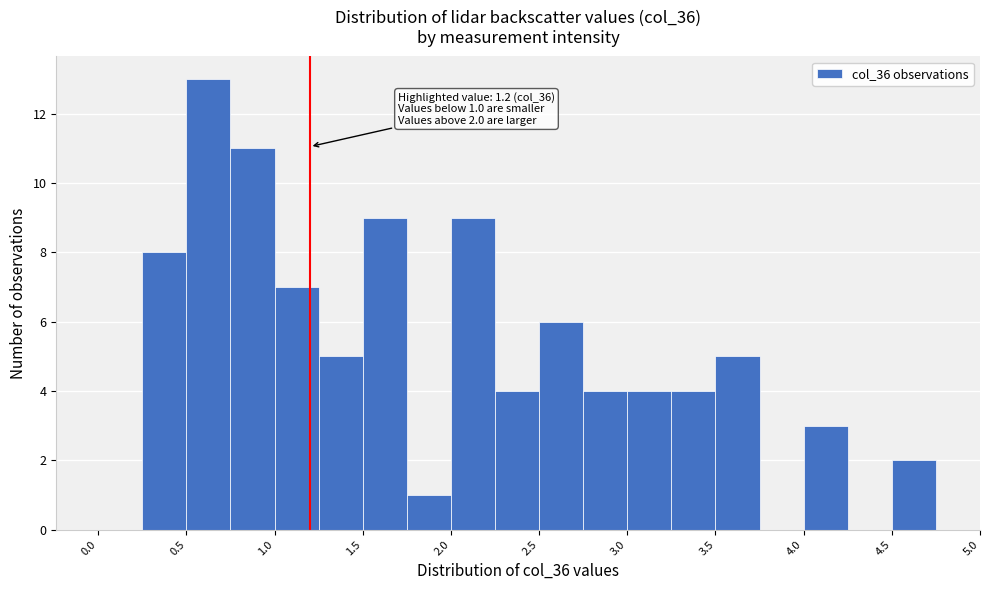

Over which range of the x-axis is the bar tallest?

0.50 to 0.75